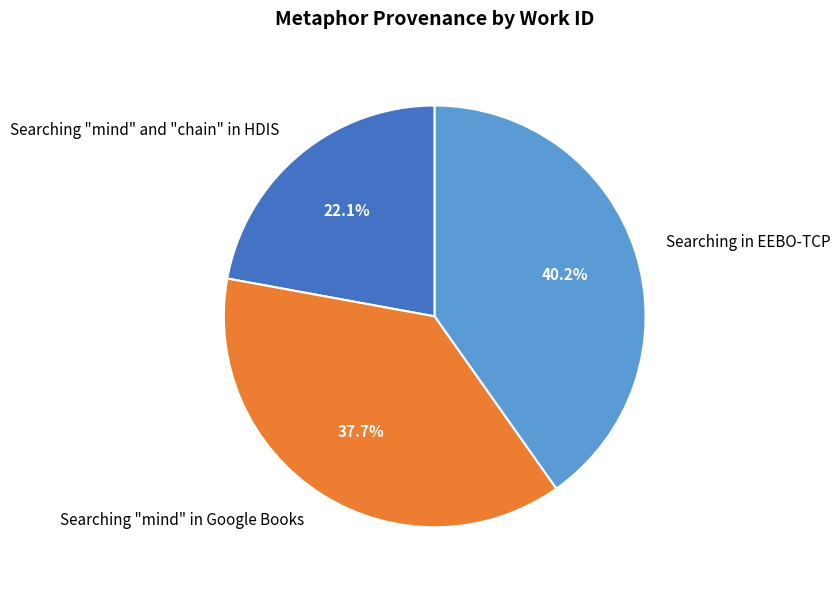

How many segments does this pie chart have?

3